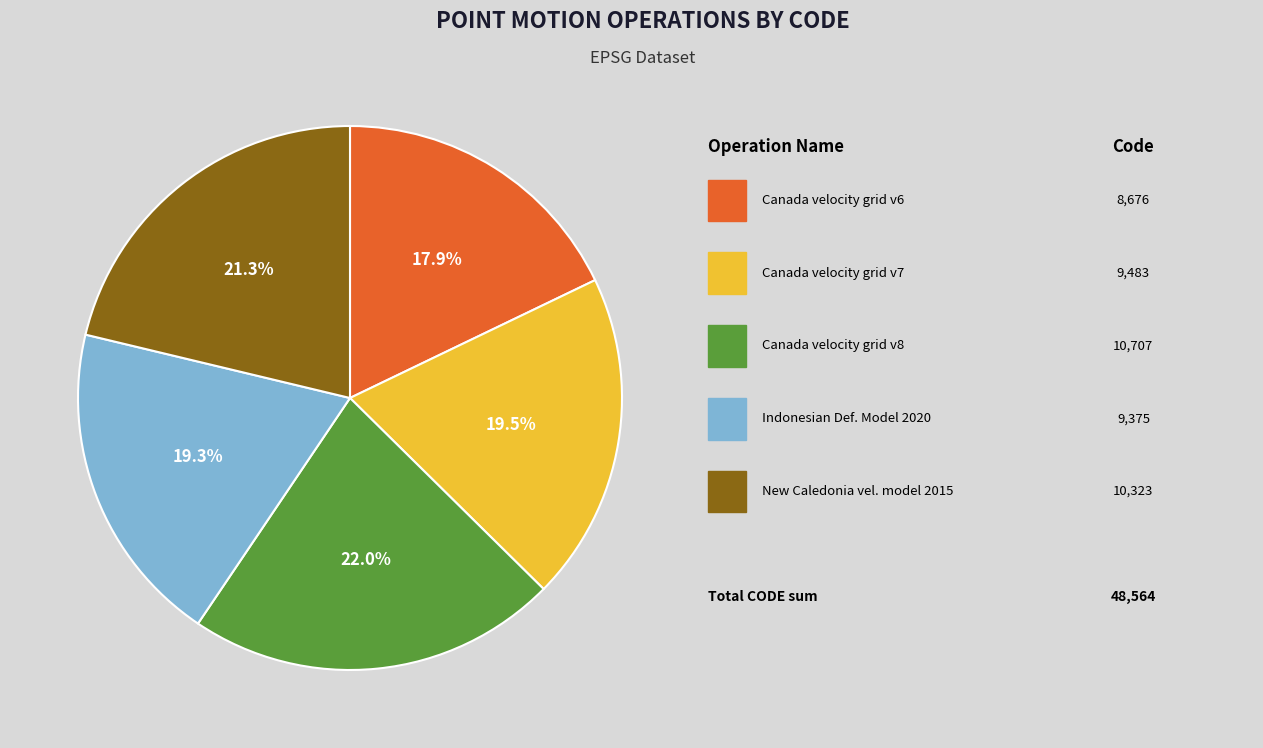

Does any single category account for the majority?

No